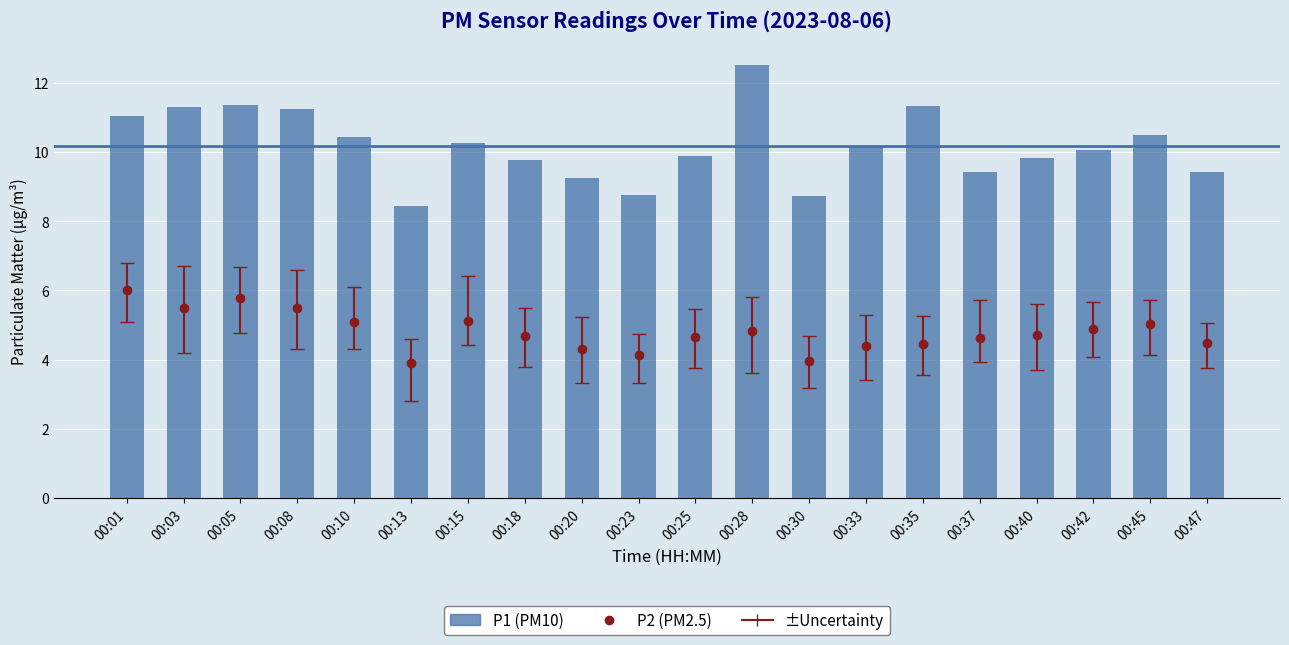

How many data points are less than 10?

9